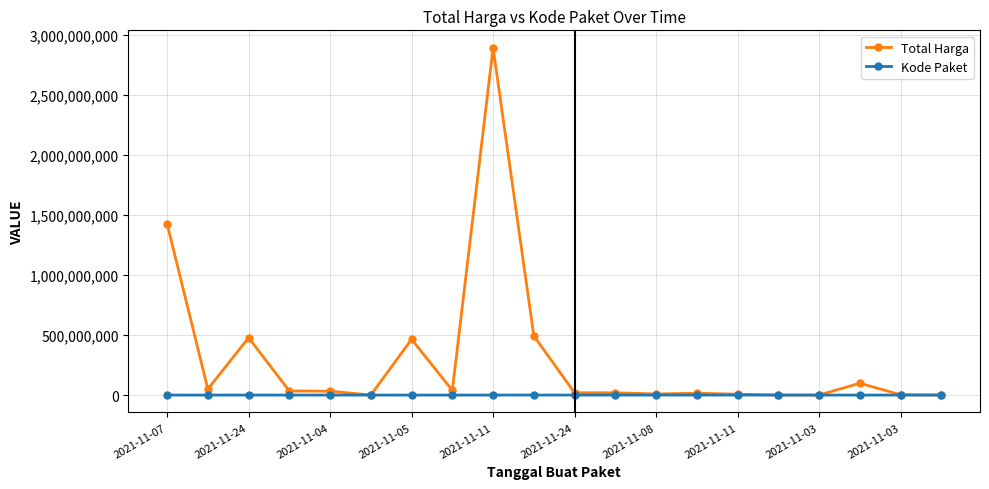

Which series has the largest range (max minus min)?

Total Harga